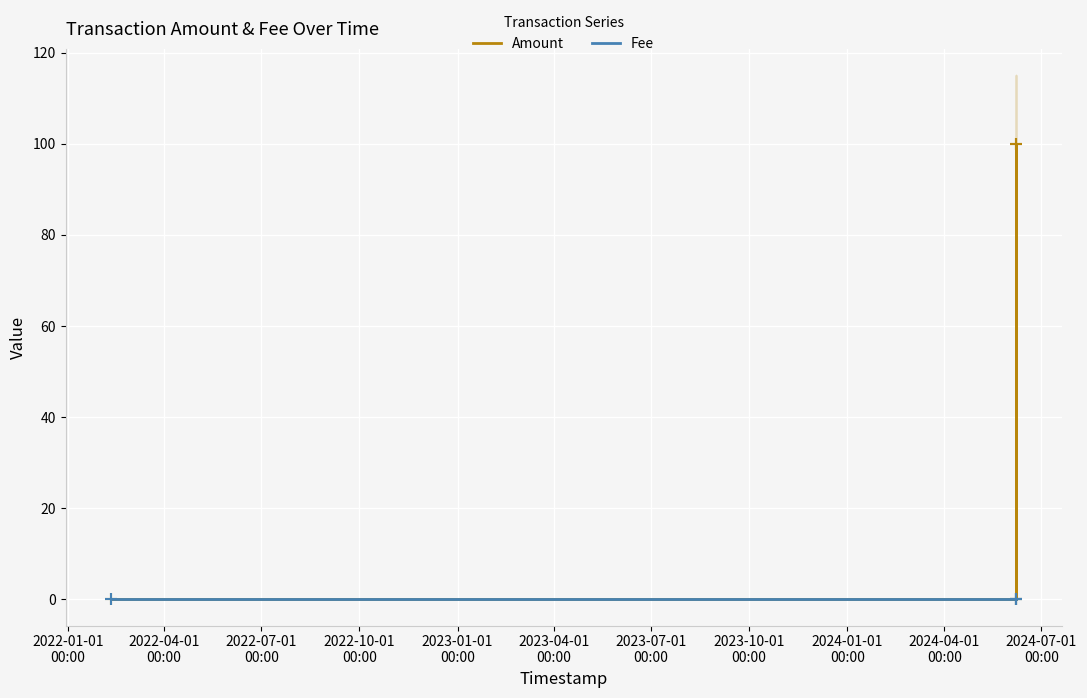

True or false: Fee and Amount cross at least once.

True